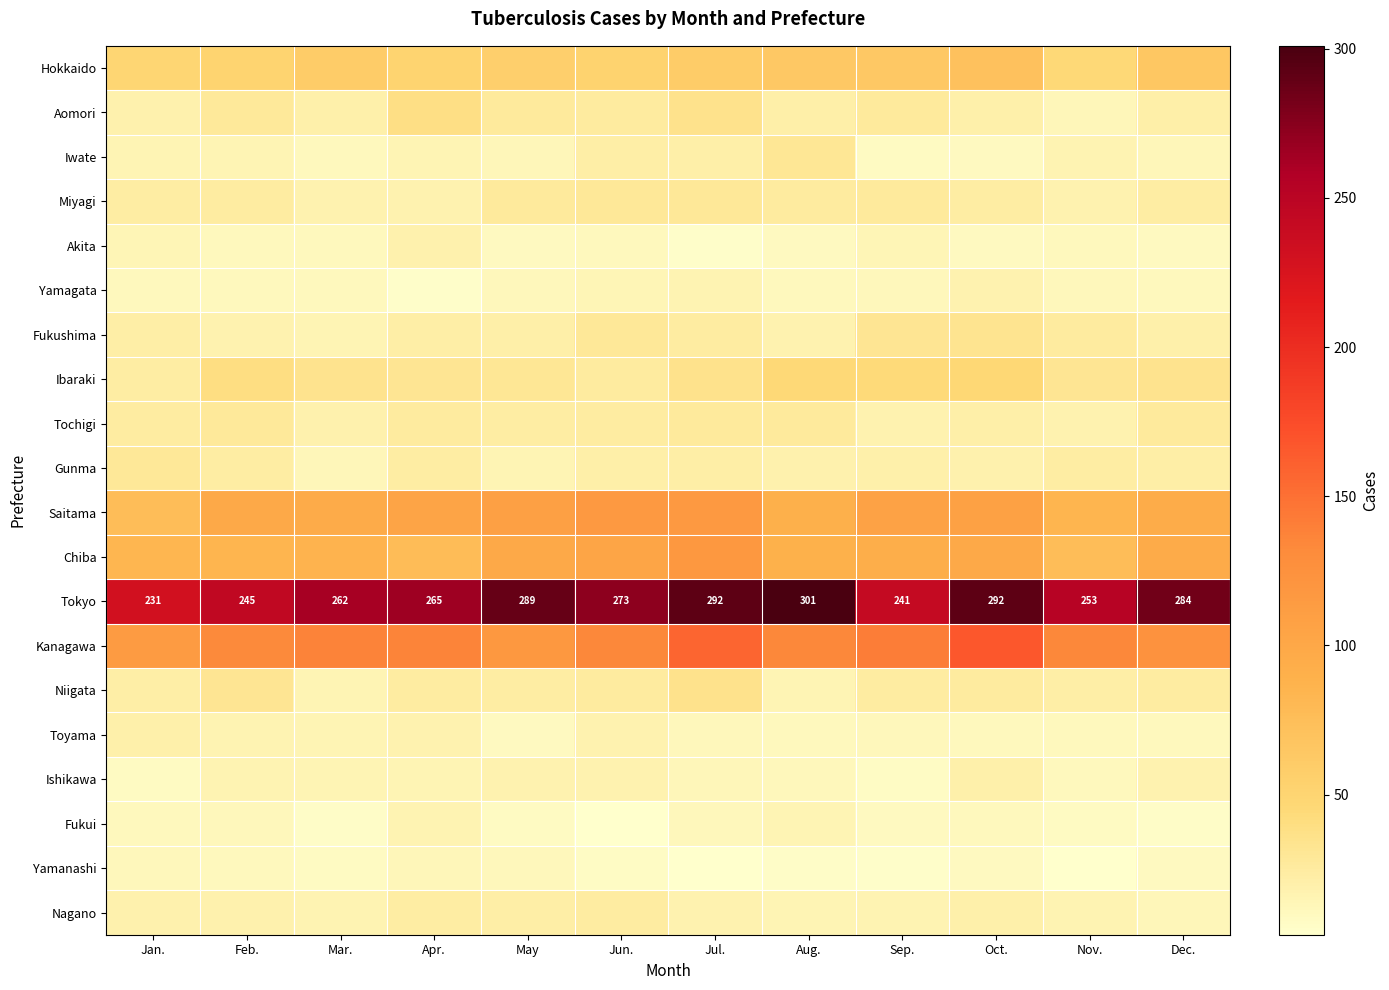

What is the total value across all series at Jul.?

1049